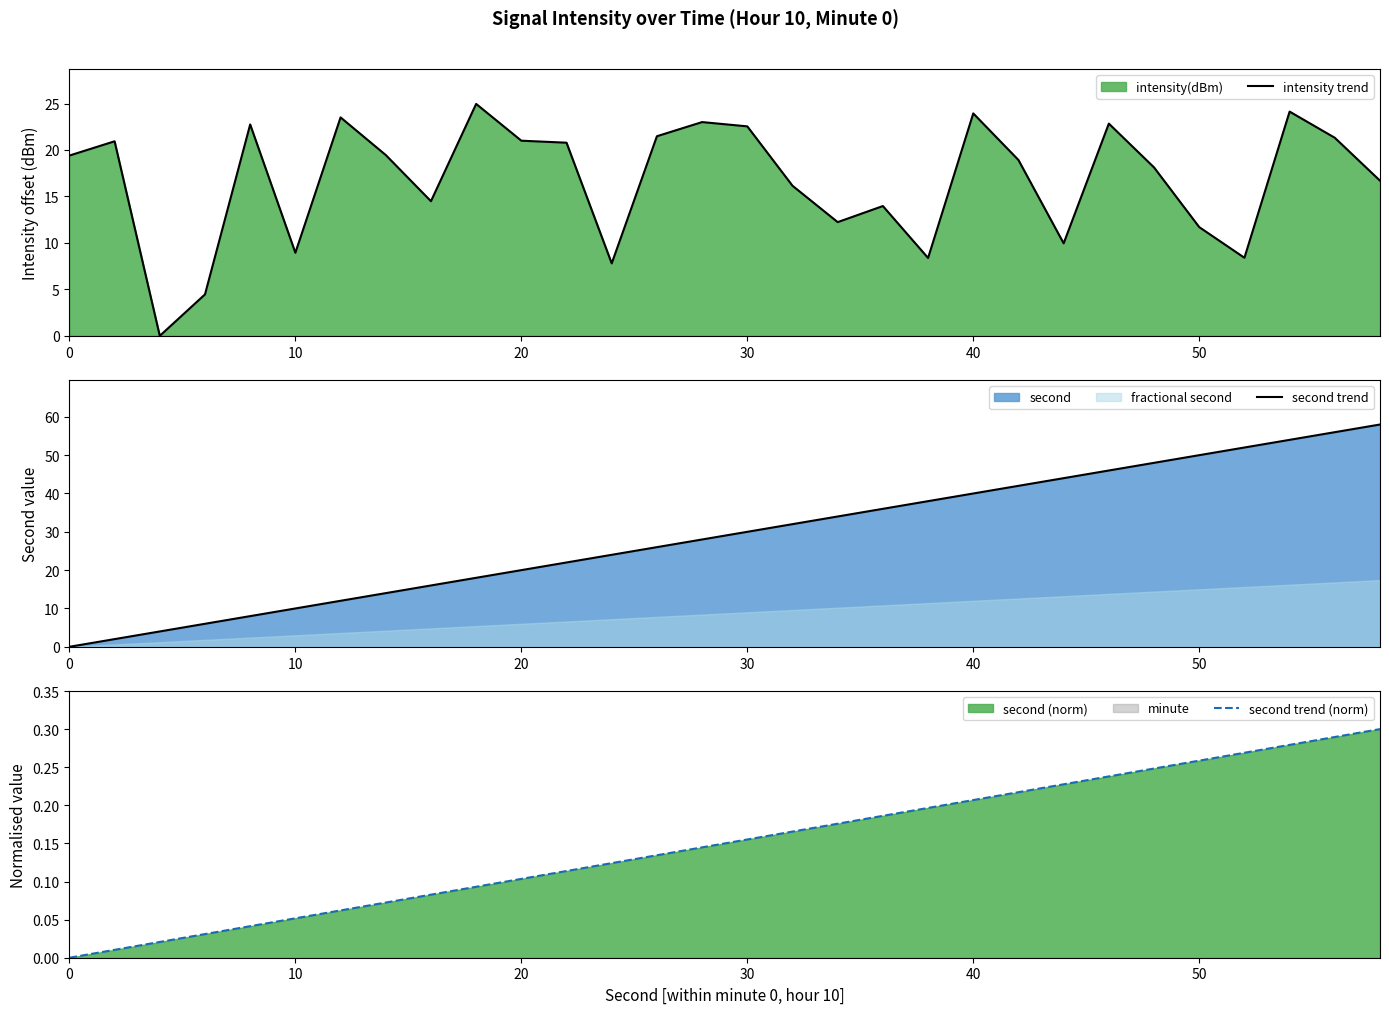

After their last crossing, which series has the higher values: second trend (norm) or intensity trend?

intensity trend